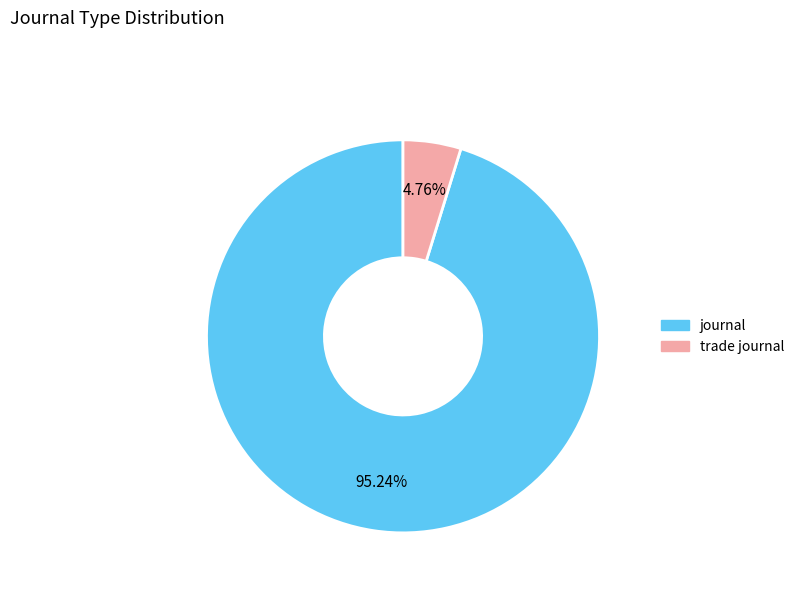

Count the number of slices in the pie.

2